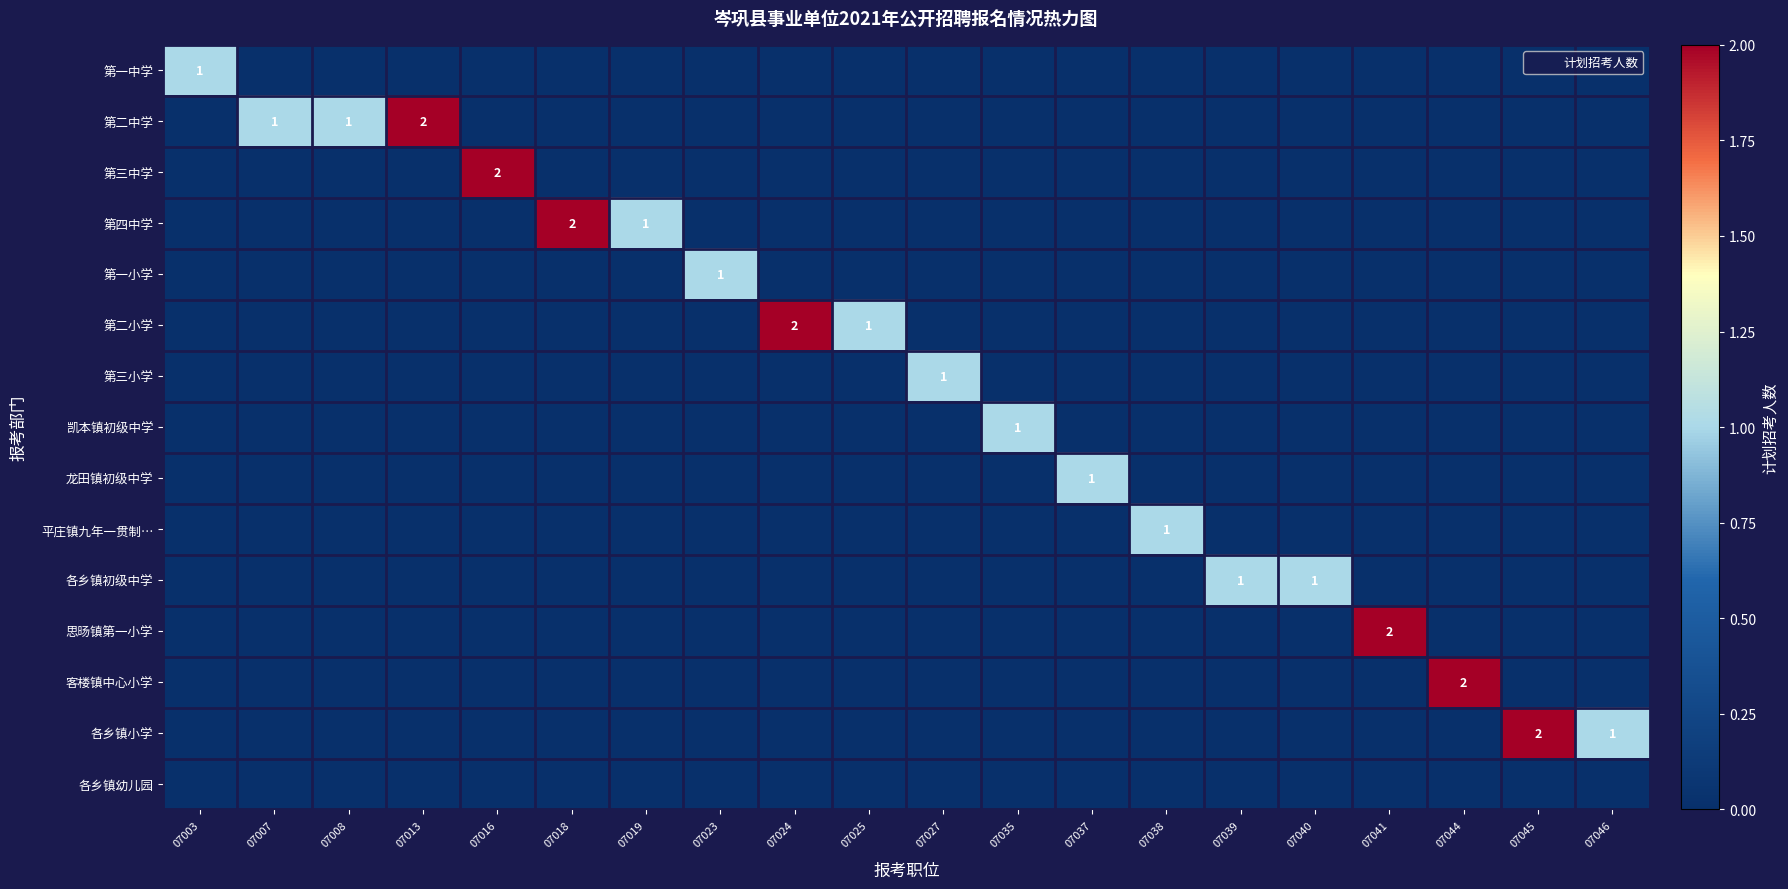

At 07024, list the series in order from smallest to largest.

第一中学, 第二中学, 第三中学, 第四中学, 第一小学, 第三小学, 凯本镇初级中学, 龙田镇初级中学, 平庄镇九年一贯制…, 各乡镇初级中学, 思旸镇第一小学, 客楼镇中心小学, 各乡镇小学, 各乡镇幼儿园, 第二小学